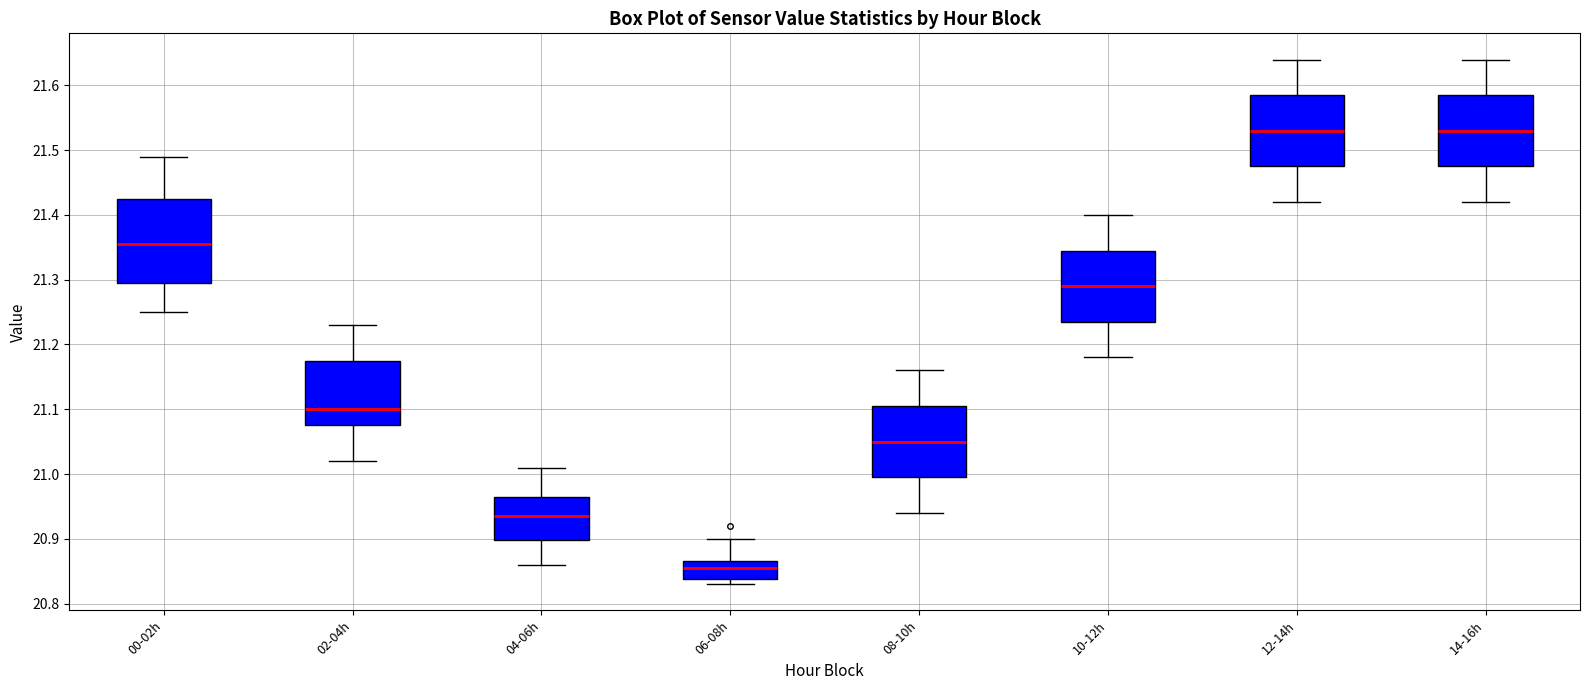

Reading left to right, read every box against the y-axis: the position of its median line, the range the box covers, and the ends of its whiskers. The values are not printed on the chart, so give them approximately, as read against the axis.

00-02h: median 21.36, box 21.30 to 21.43, whiskers 21.25 to 21.49
02-04h: median 21.10, box 21.08 to 21.18, whiskers 21.02 to 21.23
04-06h: median 20.94, box 20.90 to 20.97, whiskers 20.86 to 21.01
06-08h: median 20.86, box 20.84 to 20.87, whiskers 20.83 to 20.90
08-10h: median 21.05, box 21.00 to 21.11, whiskers 20.94 to 21.16
10-12h: median 21.29, box 21.24 to 21.35, whiskers 21.18 to 21.40
12-14h: median 21.53, box 21.48 to 21.59, whiskers 21.42 to 21.64
14-16h: median 21.53, box 21.48 to 21.59, whiskers 21.42 to 21.64